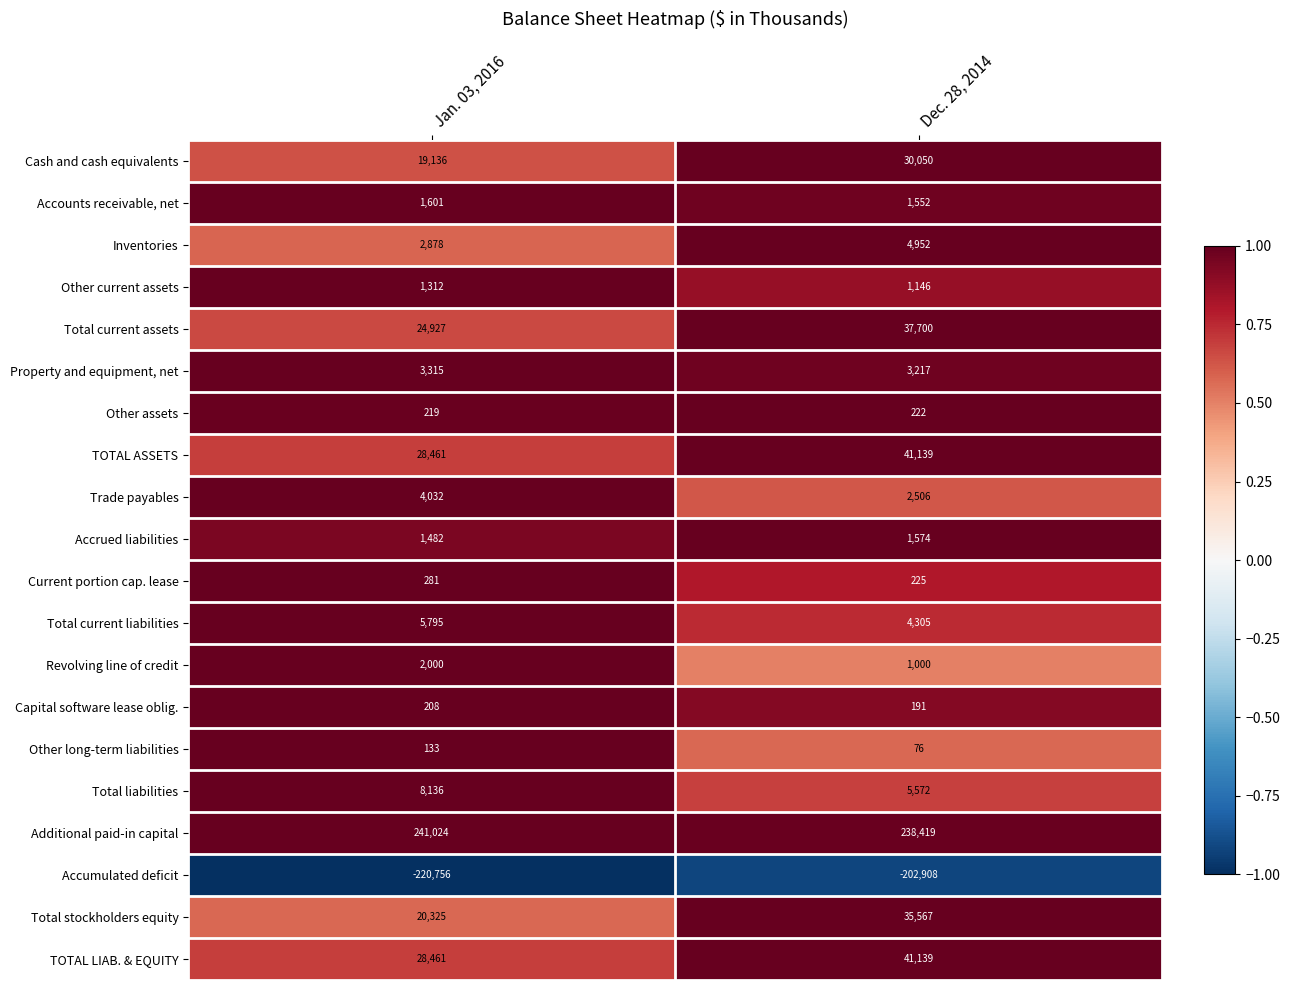

Is the value of Inventories at Jan. 03, 2016 greater than the value of Other current assets at Jan. 03, 2016?

Yes